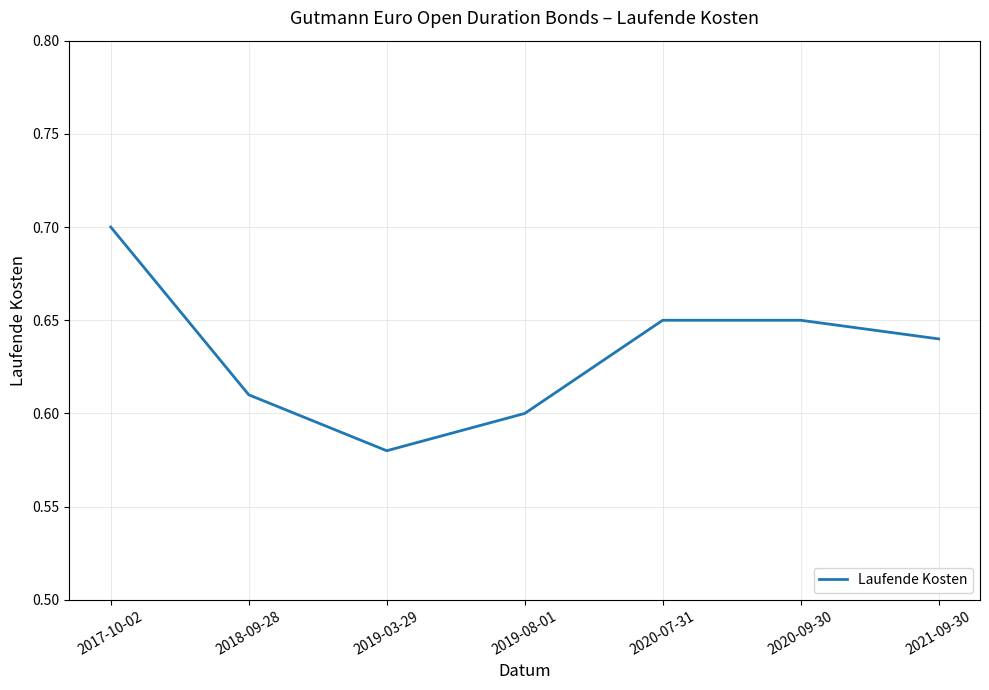

At which category does the chart reach its minimum across all series?

2019-03-29